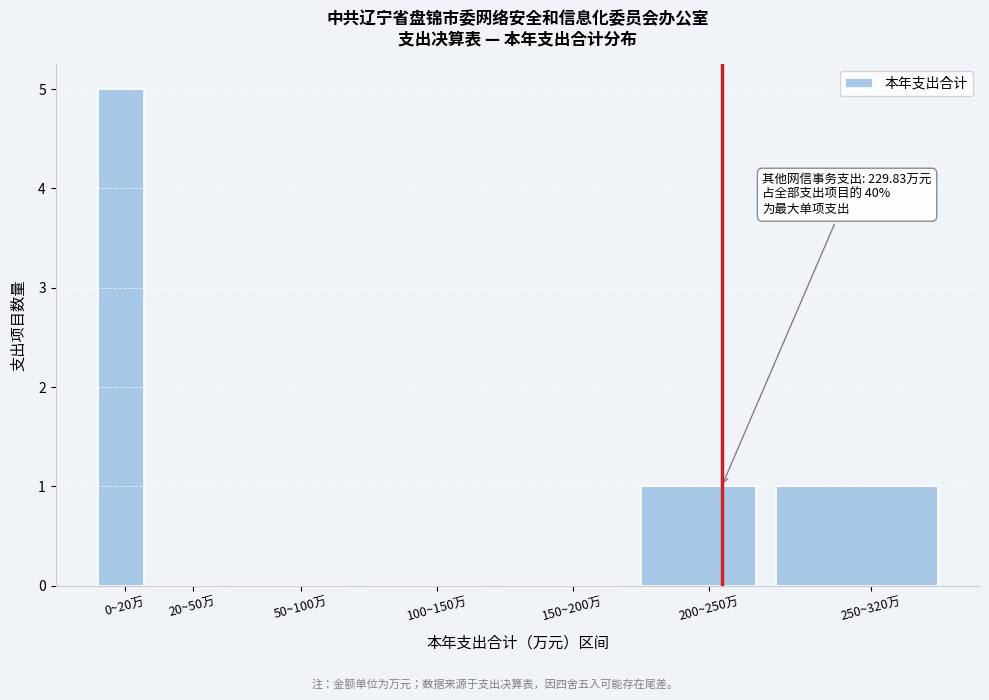

Reading left to right, what are all the values shown in this chart?

0~20万=5	20~50万=0	50~100万=0	100~150万=0	150~200万=0	200~250万=1	250~320万=1